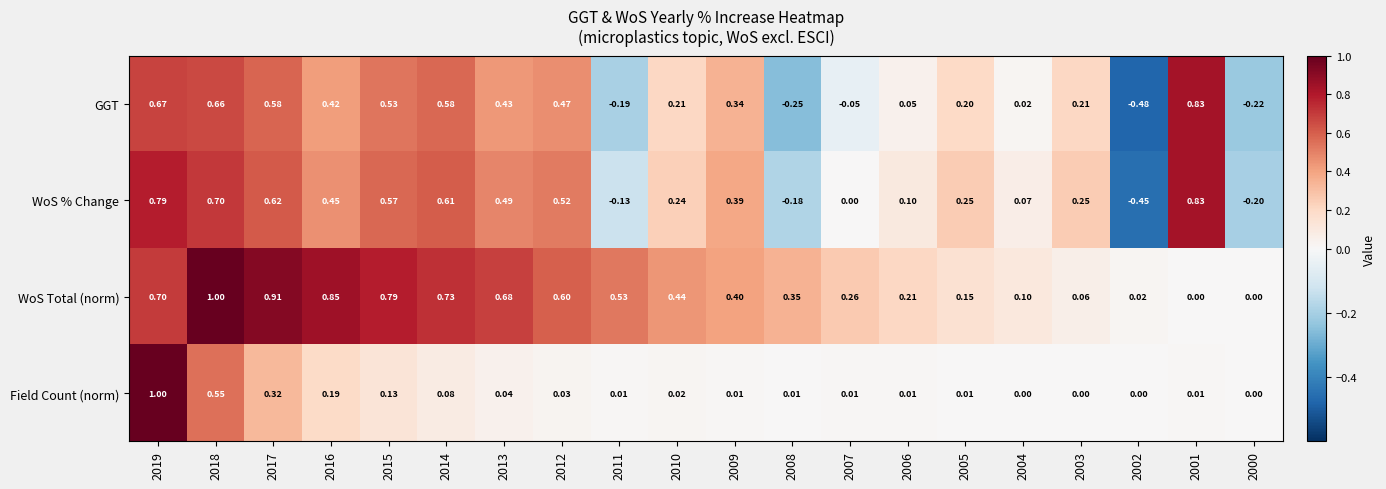

At 2004, list the series in order from largest to smallest.

WoS Total (norm), WoS % Change, GGT, Field Count (norm)